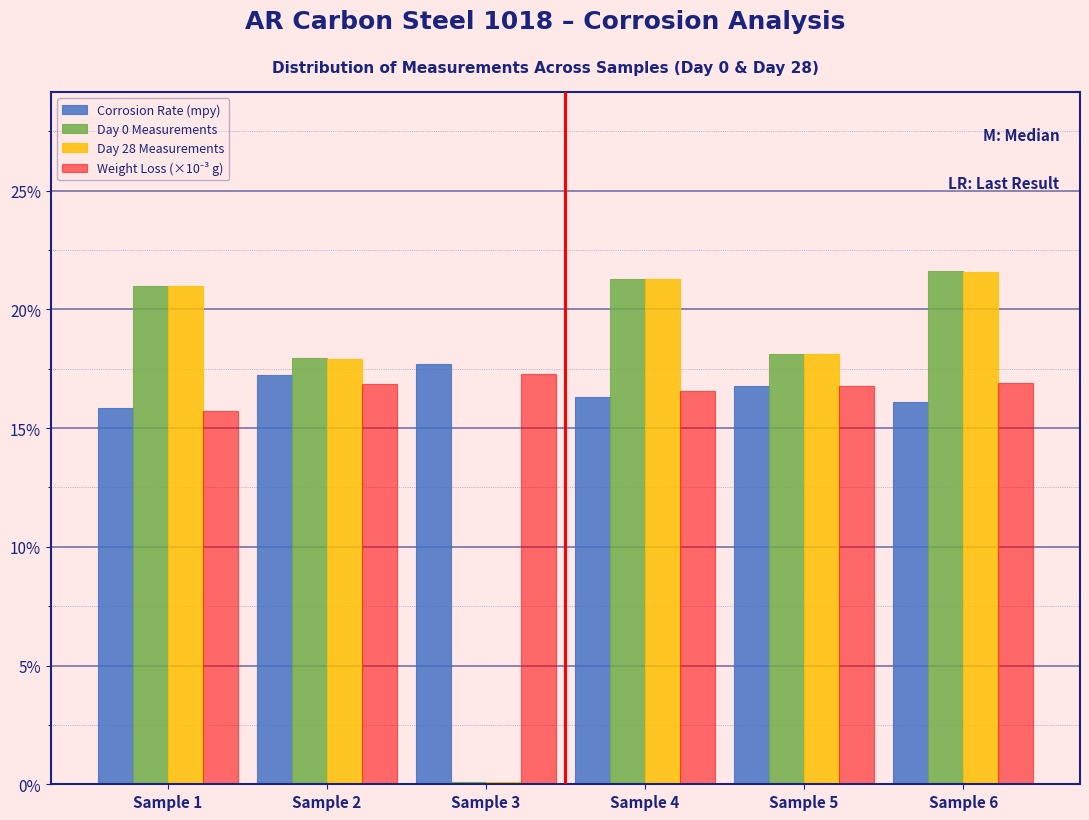

What is the spread (max minus min) of values at Sample 2?

1.1